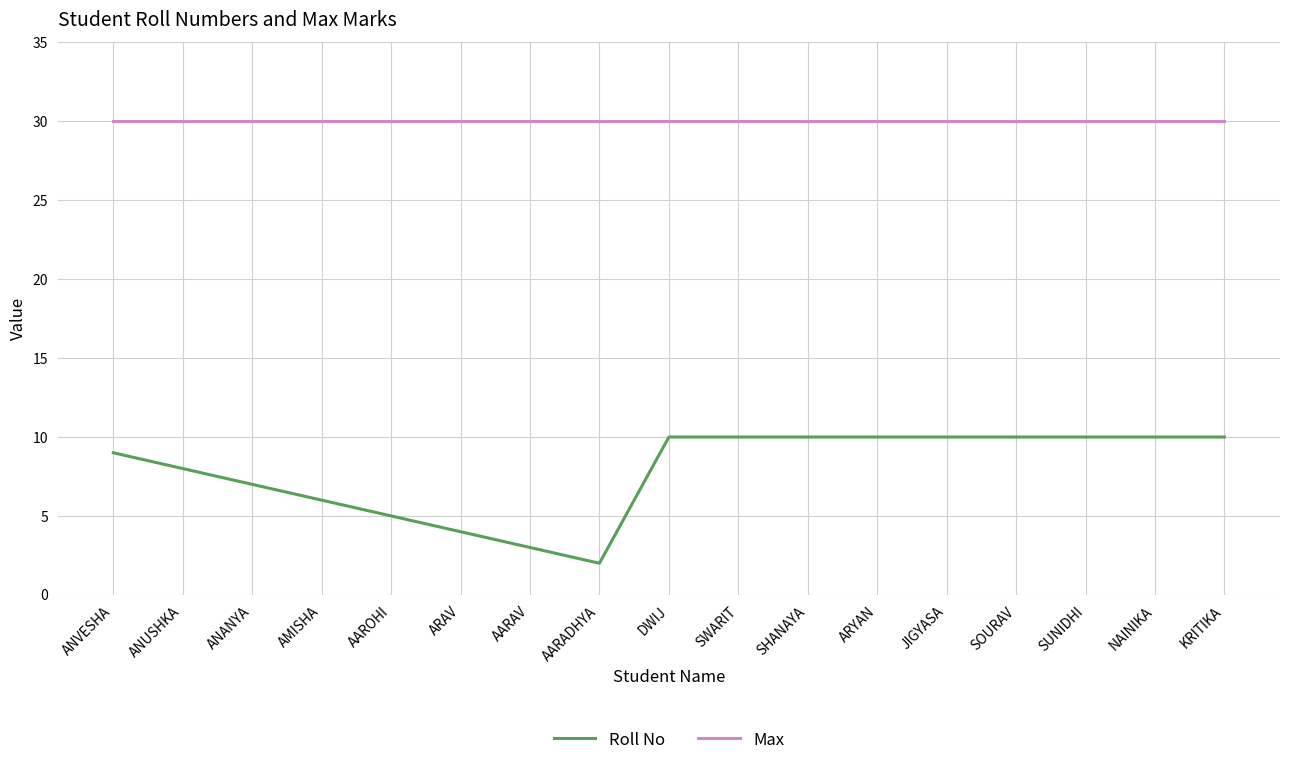

List the series in order of their peak value, lowest first.

Roll No, Max